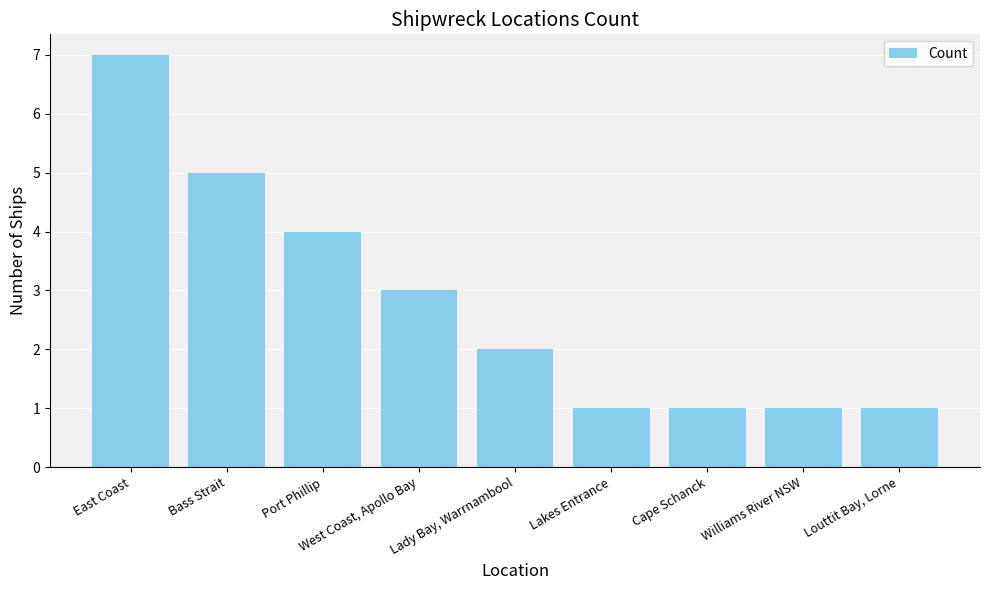

What position from the left is Lakes Entrance?

6